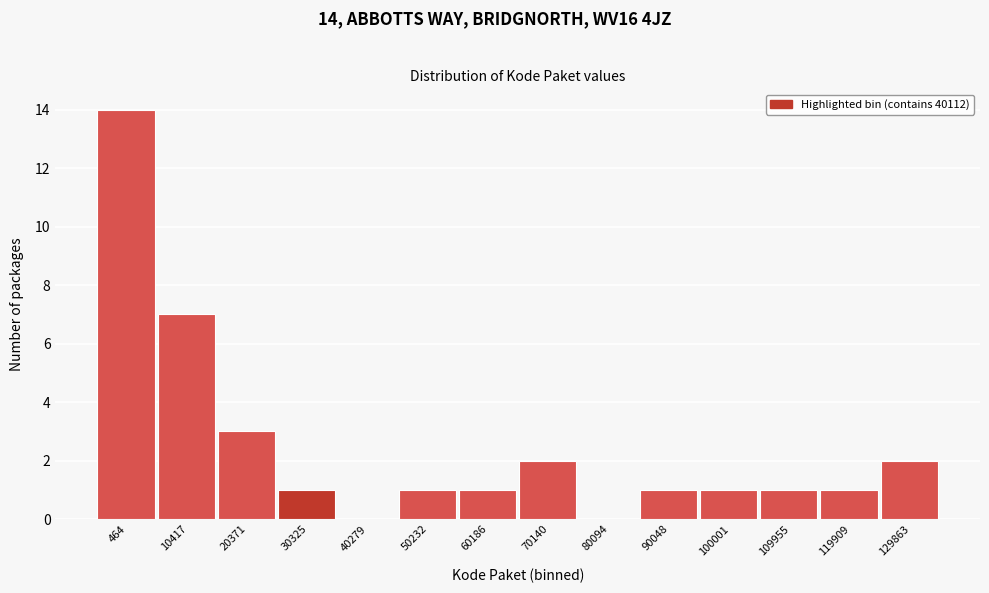

Reading right to left, transcribe all the data shown in this chart.

129863=2	119909=1	109955=1	100001=1	90048=1	80094=0	70140=2	60186=1	50232=1	40279=0	30325=1	20371=3	10417=7	464=14